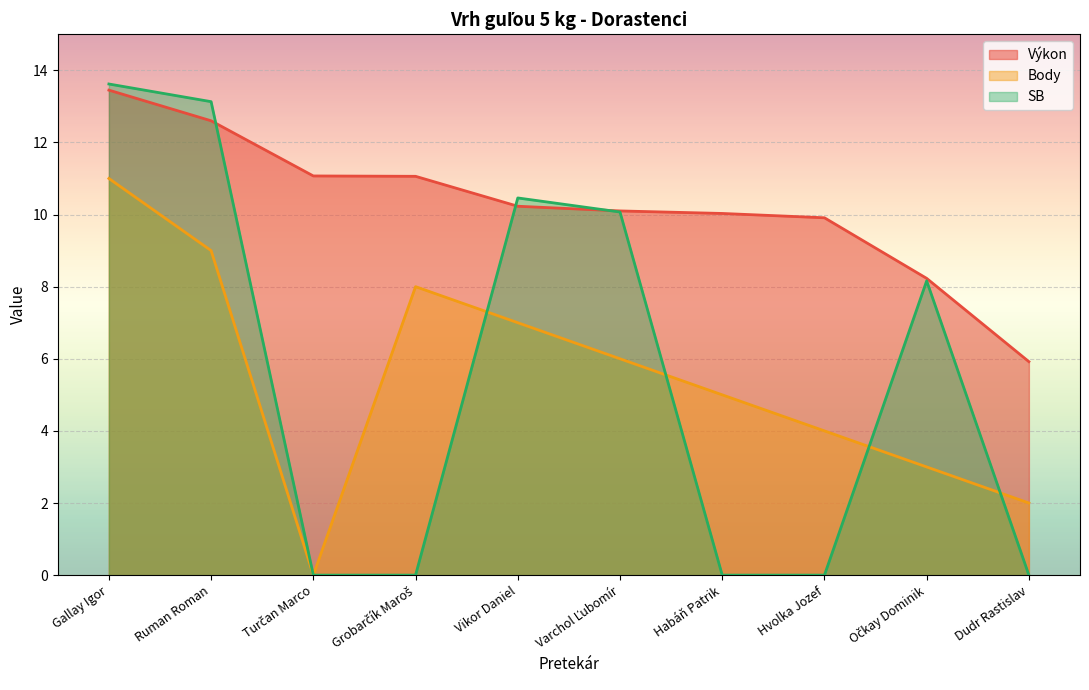

In SB, how many points are higher than both neighbors (excluding endpoints)?

2